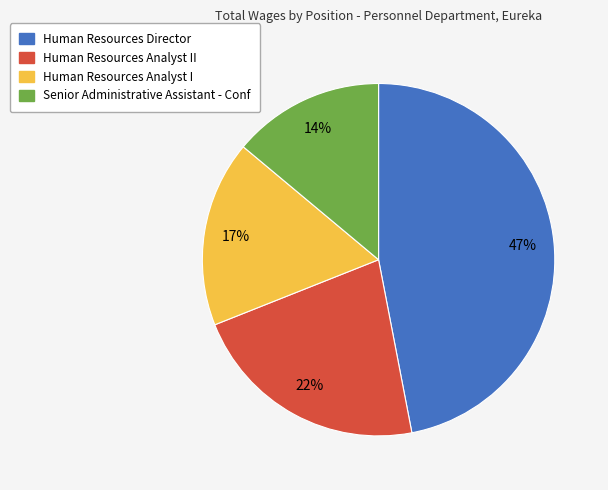

Is there a majority slice in this chart?

No